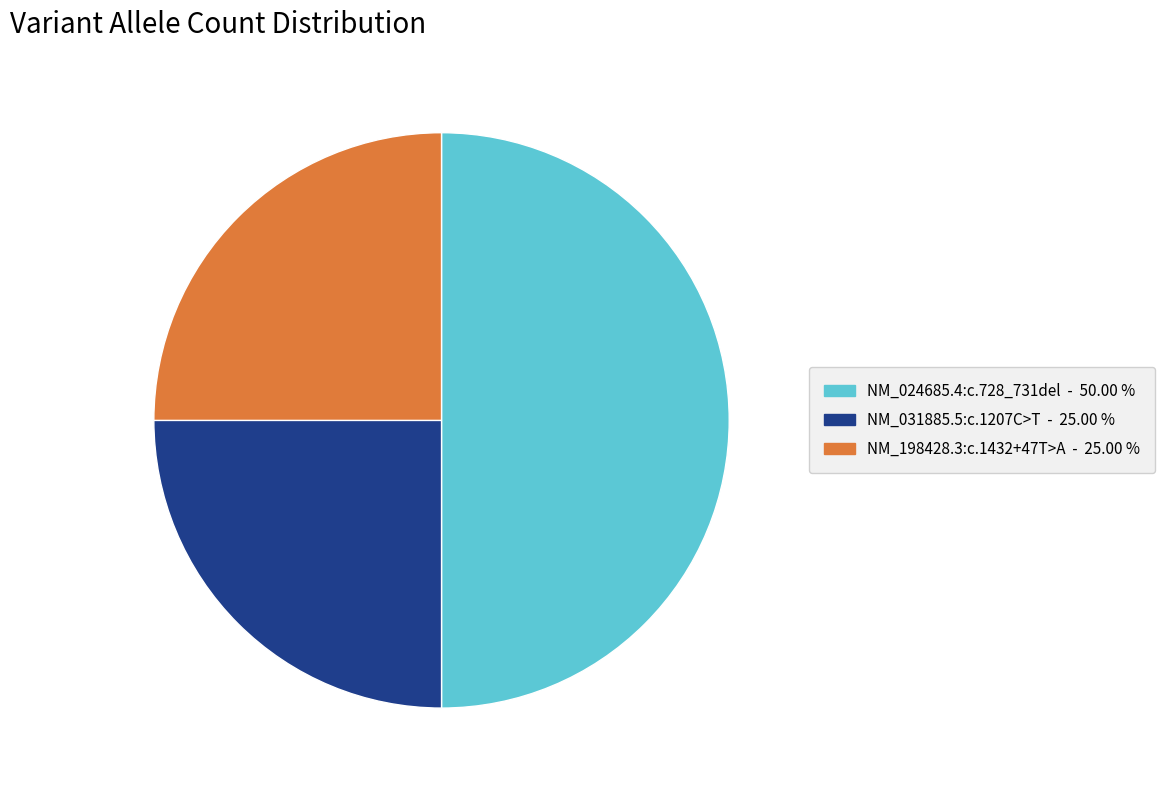

How many slices are in this pie chart?

3